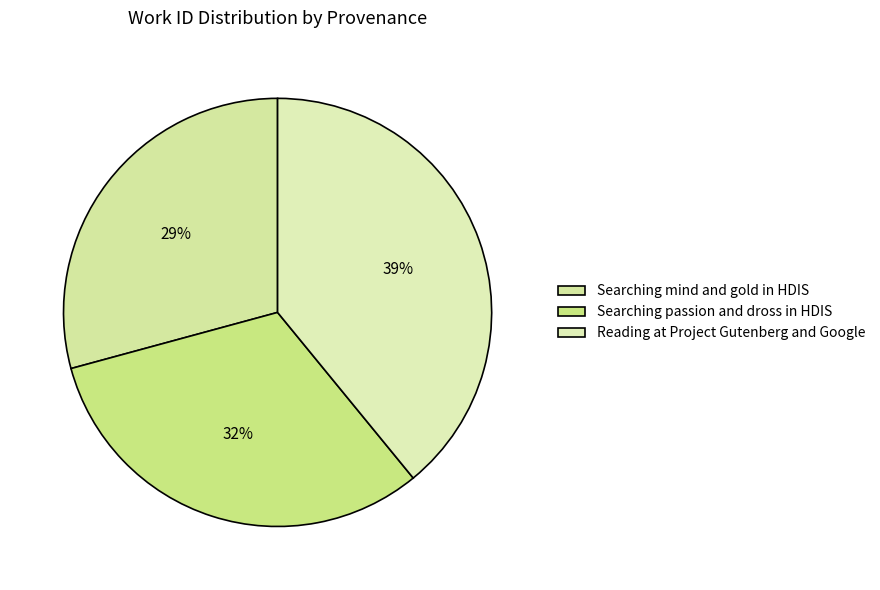

To the nearest percent, what percentage of the pie is Searching passion and dross in HDIS?

32%